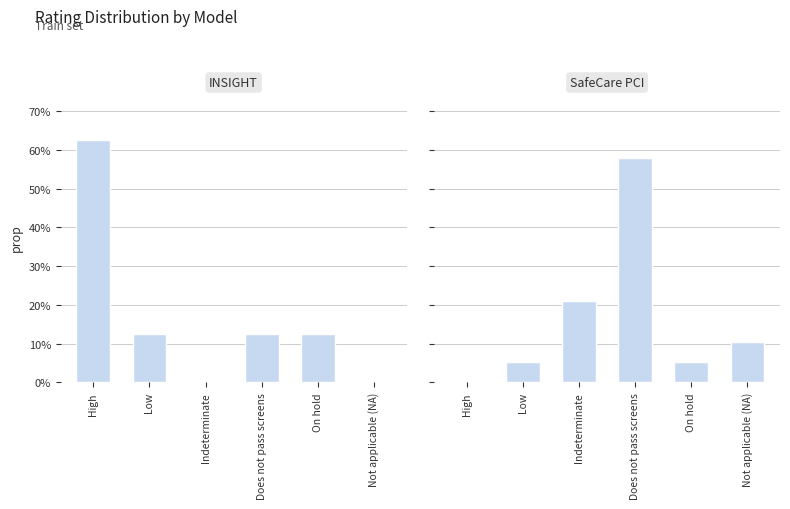

Reading right to left, what are all the values shown in this chart?

INSIGHT: Not applicable (NA)=0.0	On hold=0.1	Does not pass screens=0.1	Indeterminate=0.0	Low=0.1	High=0.6
SafeCare PCI: Not applicable (NA)=0.1	On hold=0.1	Does not pass screens=0.6	Indeterminate=0.2	Low=0.1	High=0.0